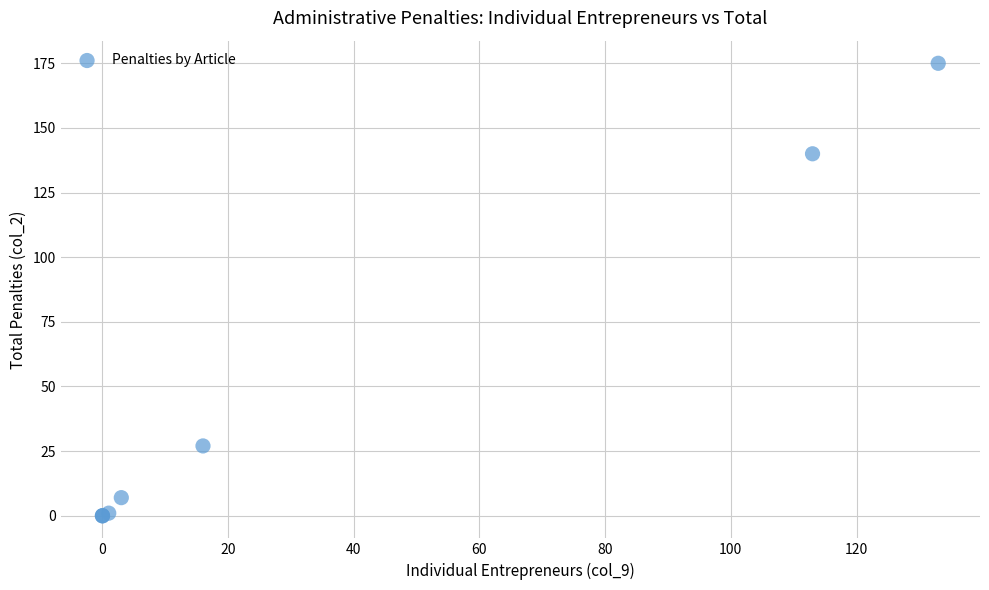

What Y value in the scatter plot is closest to 87?

140